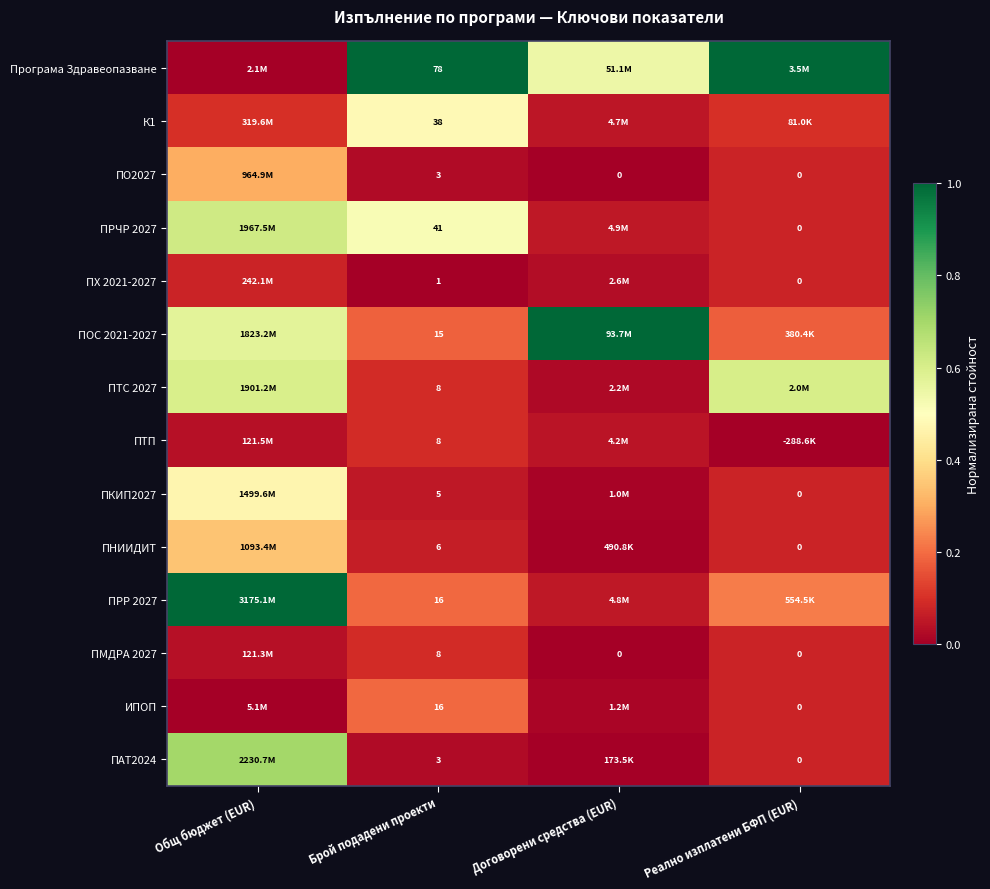

At which label is ПМДРА 2027 closest to 0?

Договорени средства (EUR)